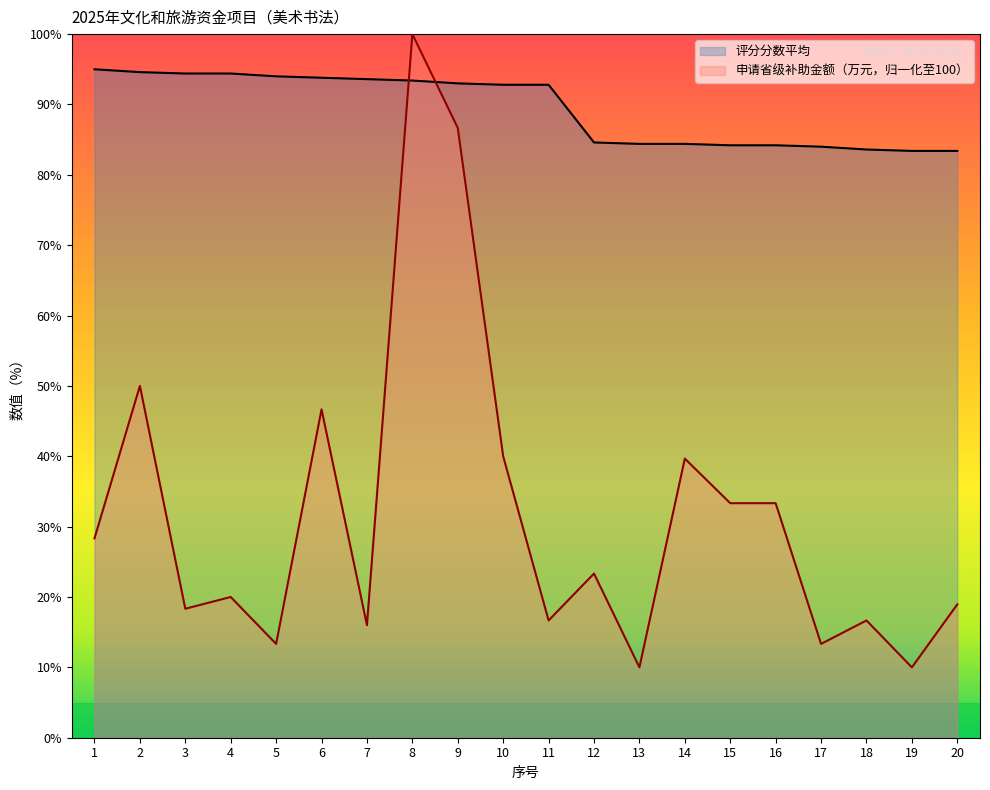

What is the value of the 评分分数平均 point at the 16th from the left?

84.2